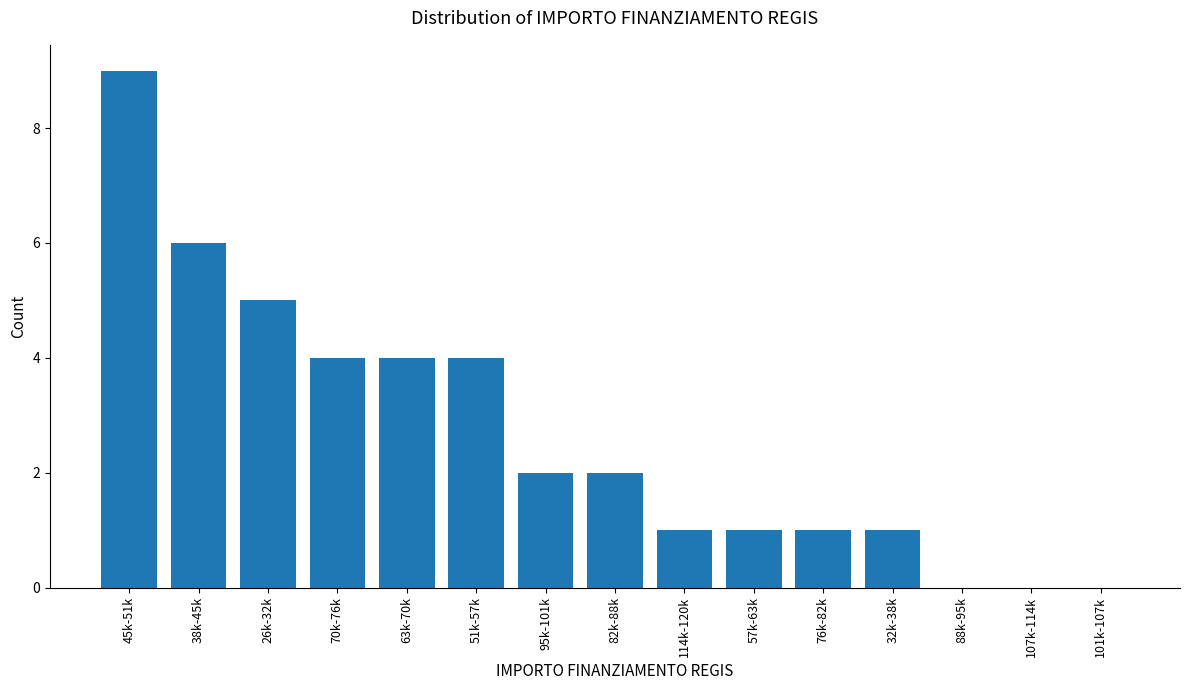

Reading right to left, extract all data points from this chart.

101k-107k=0	107k-114k=0	88k-95k=0	32k-38k=1	76k-82k=1	57k-63k=1	114k-120k=1	82k-88k=2	95k-101k=2	51k-57k=4	63k-70k=4	70k-76k=4	26k-32k=5	38k-45k=6	45k-51k=9